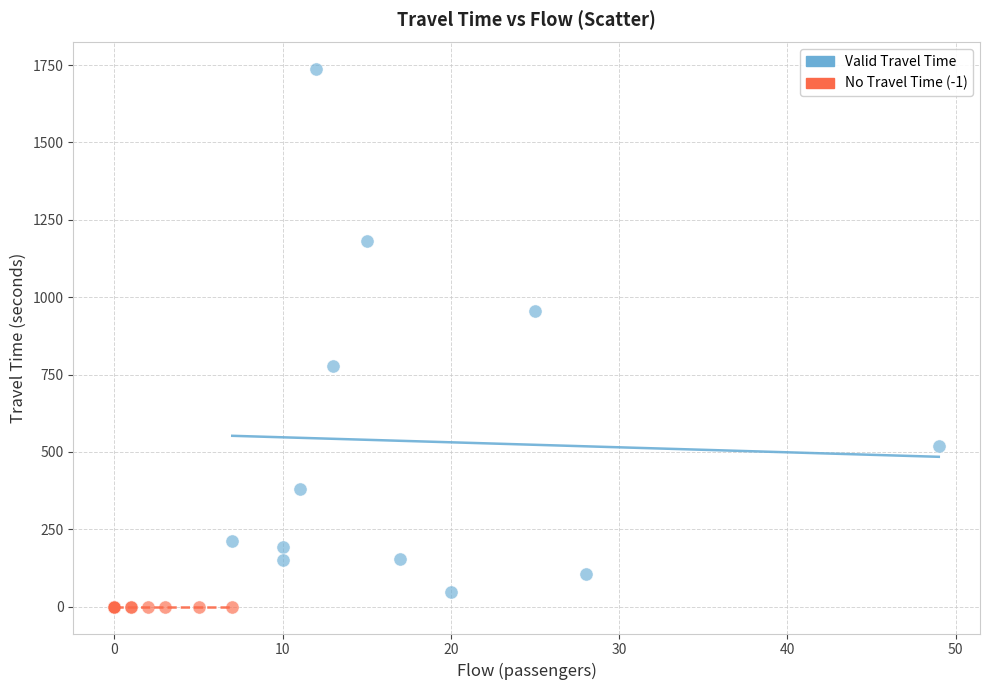

Which series contains the highest Y value?

Valid Travel Time